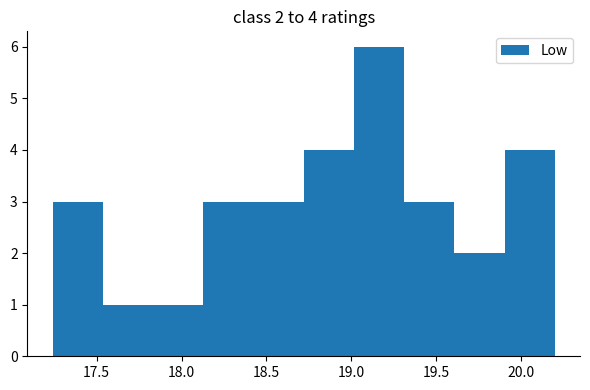

Over which range of the x-axis is the bar tallest?

19.00 to 19.30